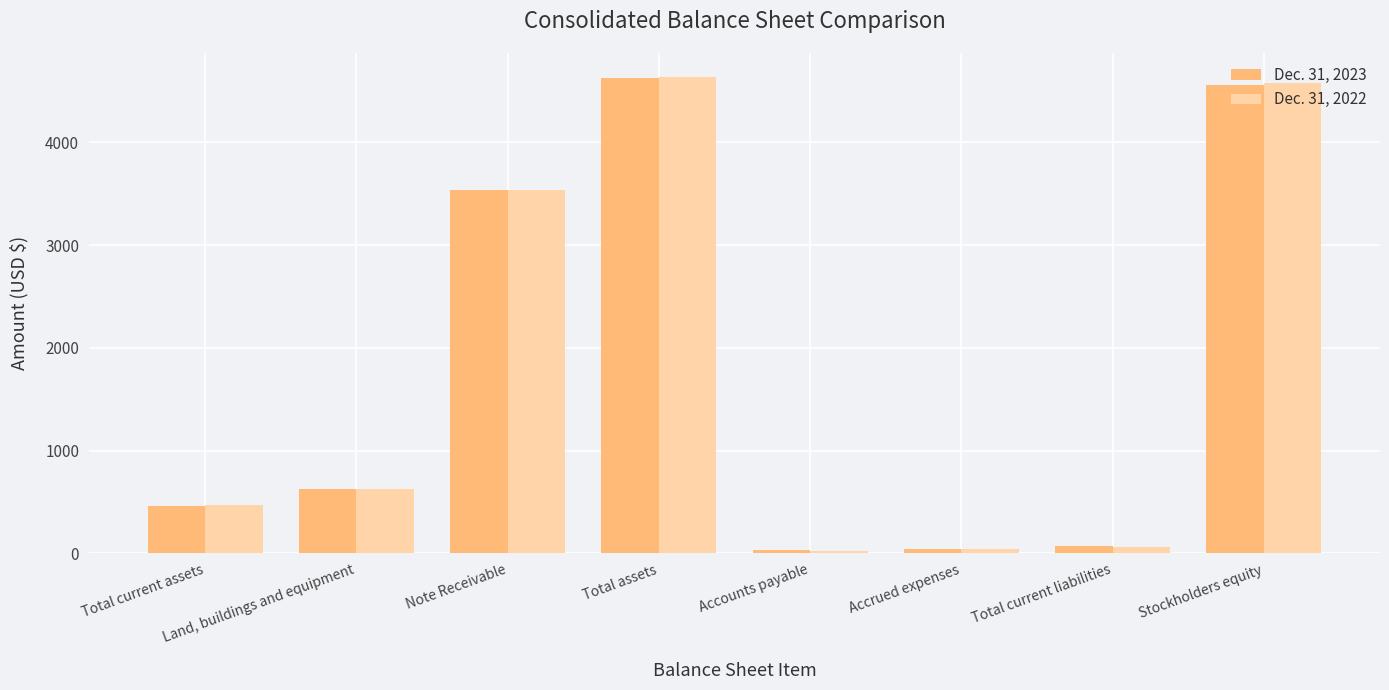

What is the maximum value shown in the chart?

4639